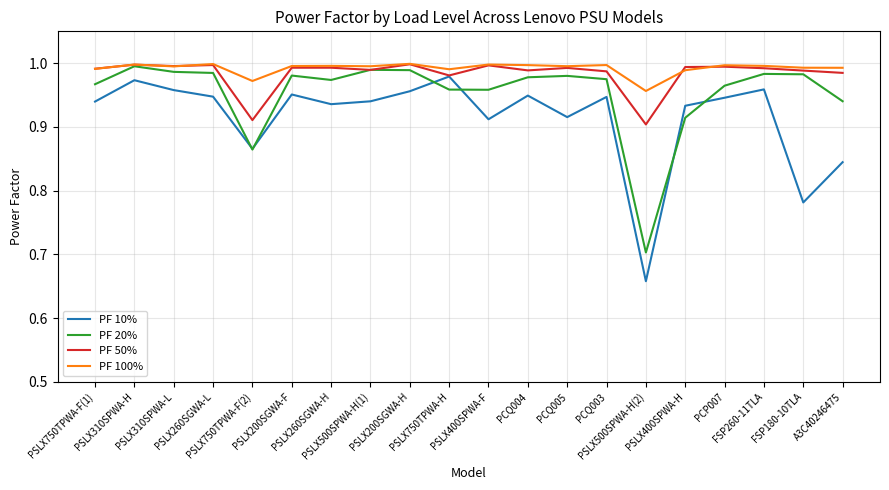

Between PSLX200SGWA-F and PSLX400SPWA-H, which series saw the biggest shift?

PF 20%